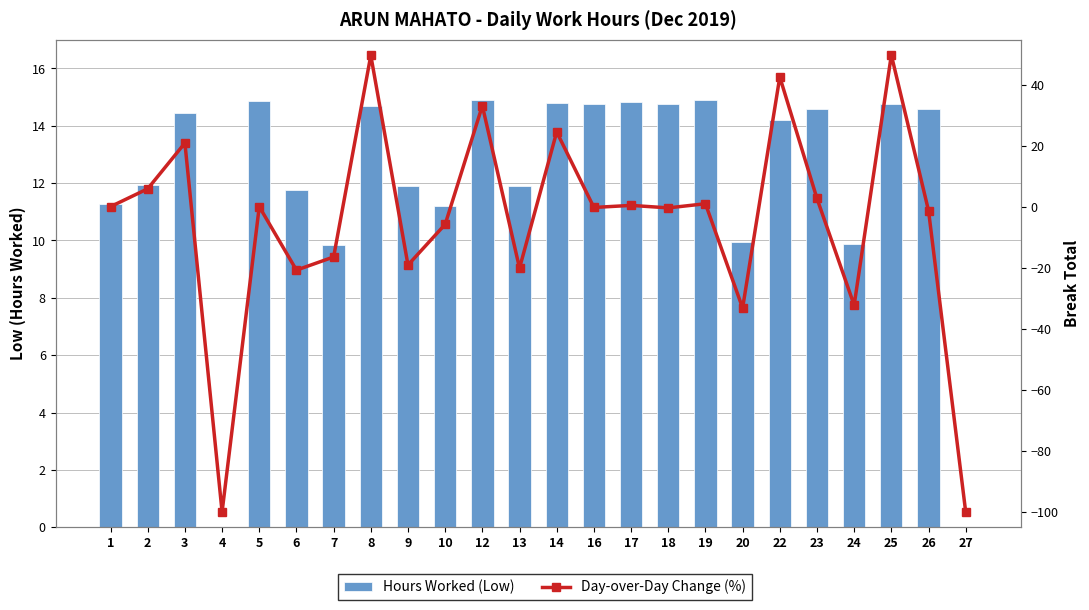

What is the highest value of the Day-over-Day Change (%) series?

49.6